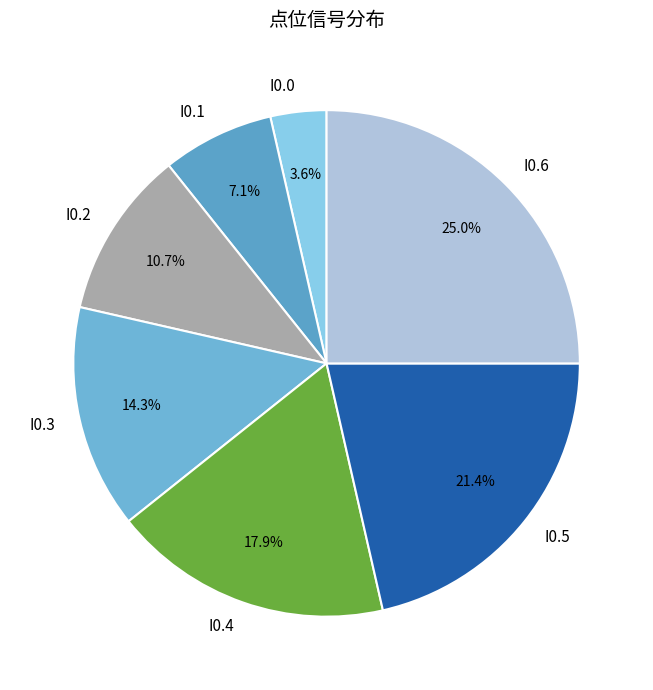

Combined, do I0.5 and I0.0 account for over 50%?

No